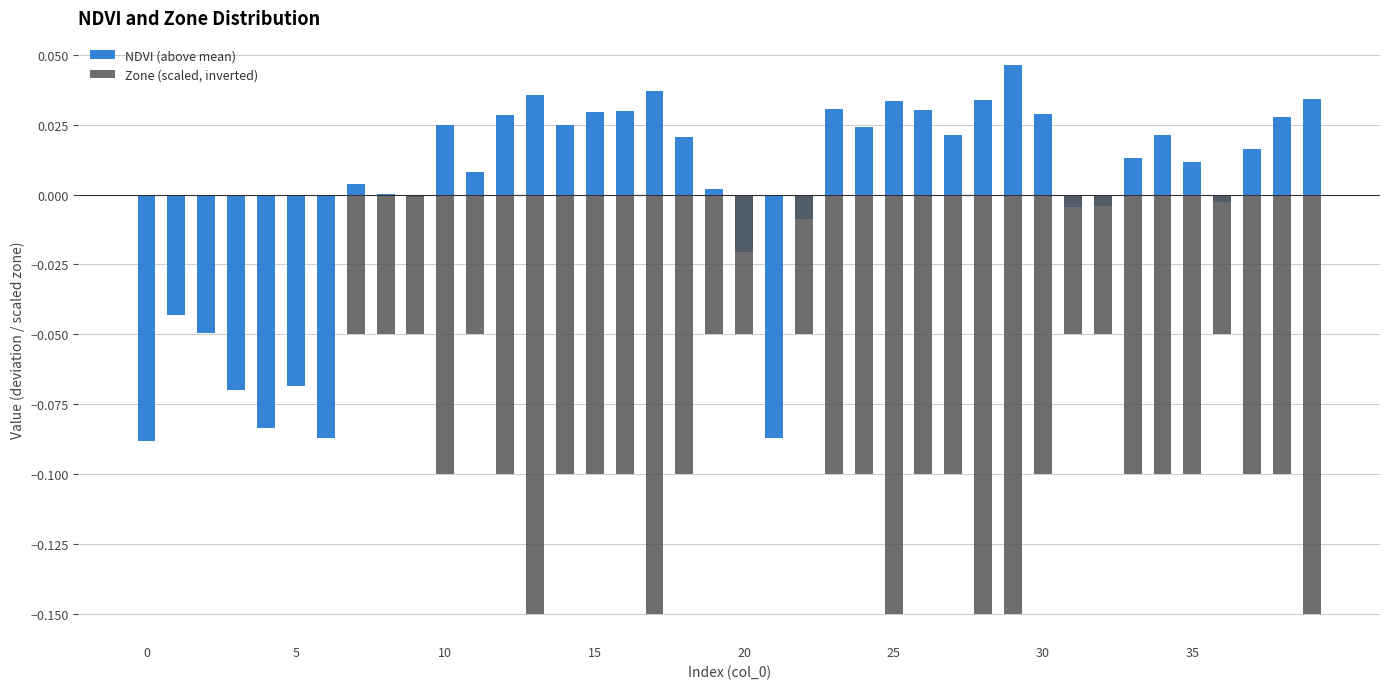

Is the value of Zone (scaled, inverted) at 22 greater than the value of NDVI (above mean) at 31?

No